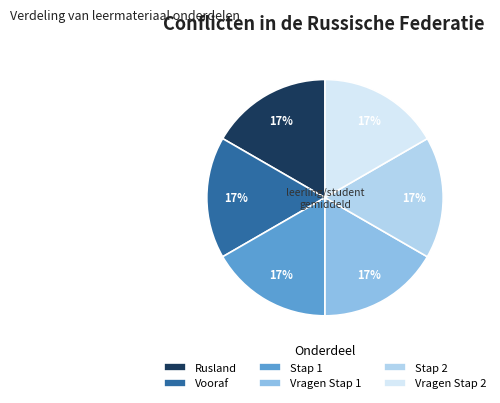

Count the number of slices in the pie.

6